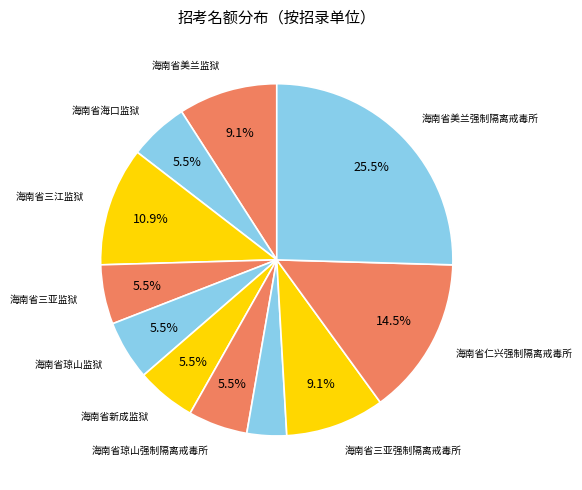

How many slices are in this pie chart?

11